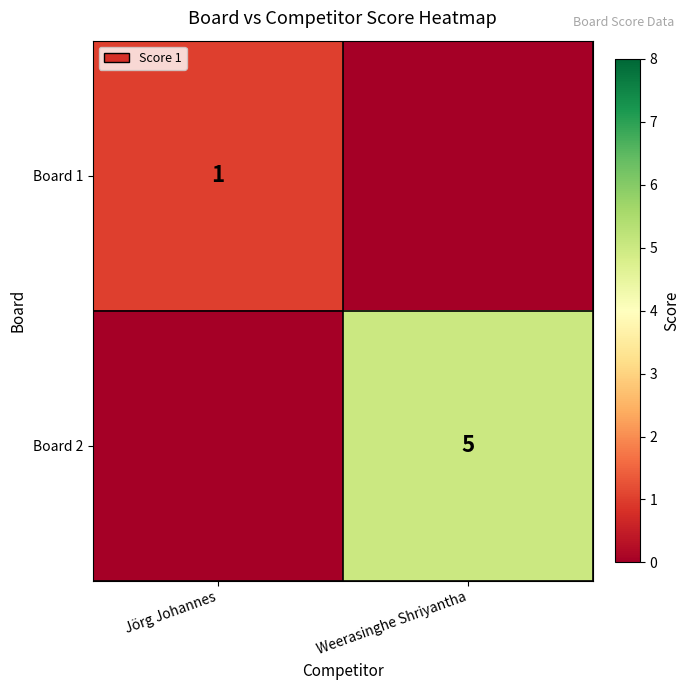

The value of Board 2 at Weerasinghe Shriyantha is 5. True or false?

True